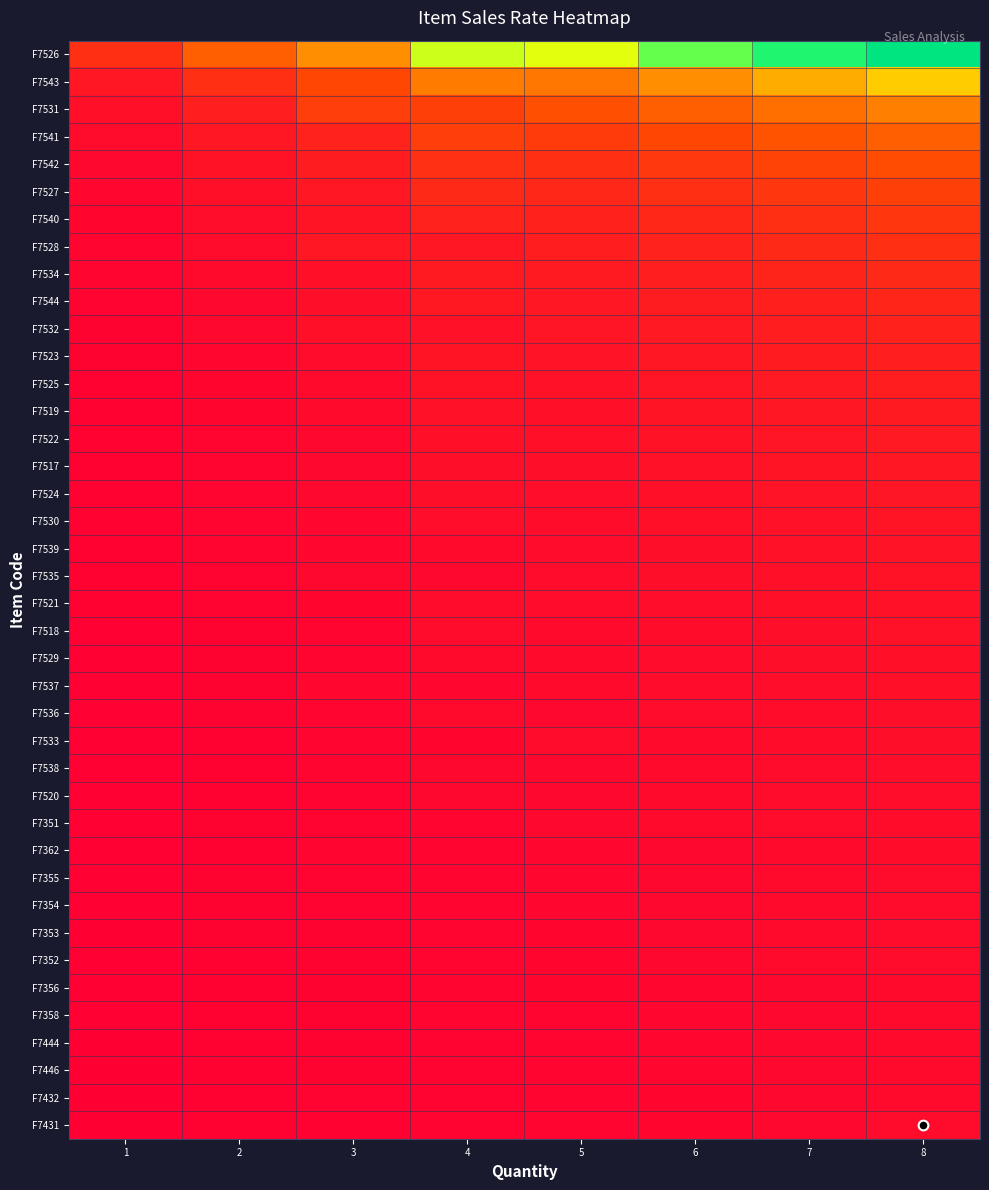

Which series has the largest range (max minus min)?

F7526